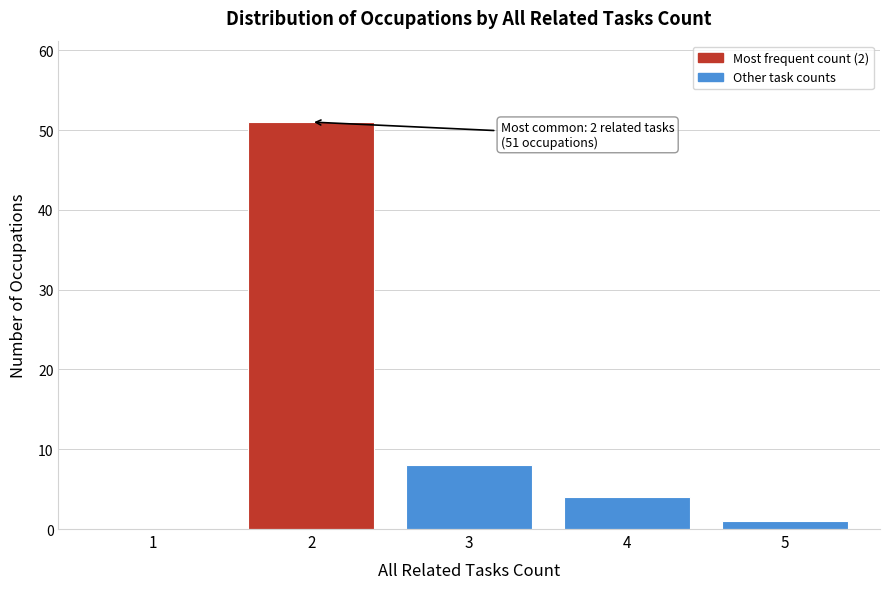

Reading left to right, what are all the values shown in this chart?

1=0	2=51	3=8	4=4	5=1